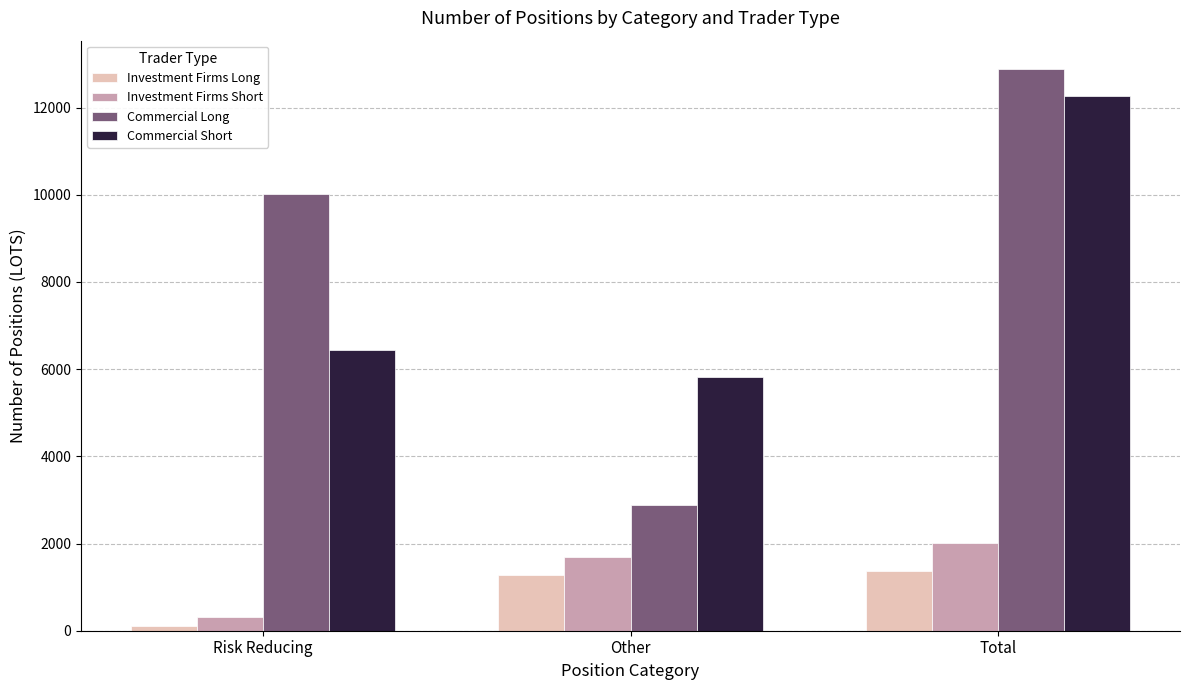

Which series has the largest range (max minus min)?

Commercial Long